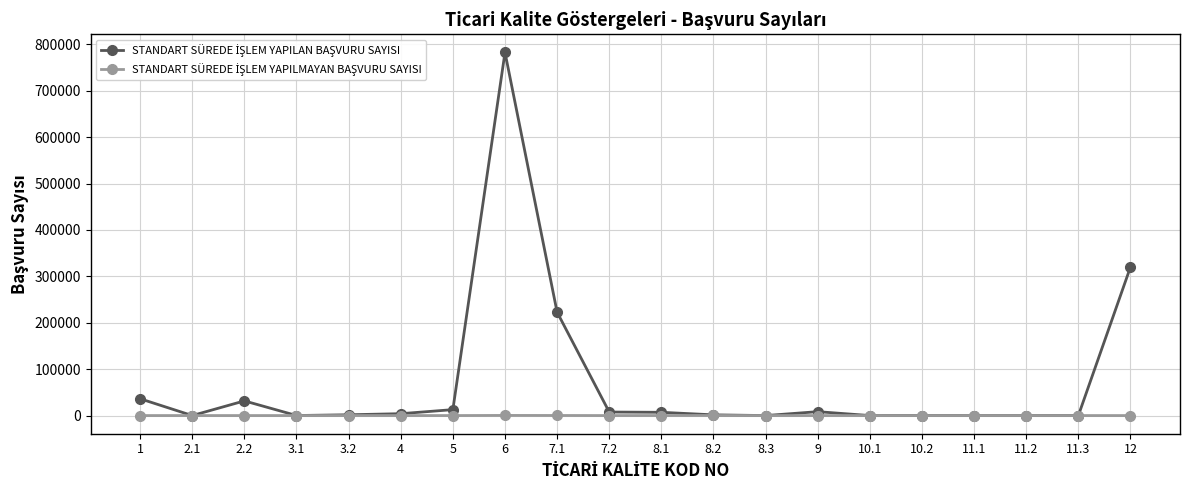

At which category is the sum across all series the highest?

6